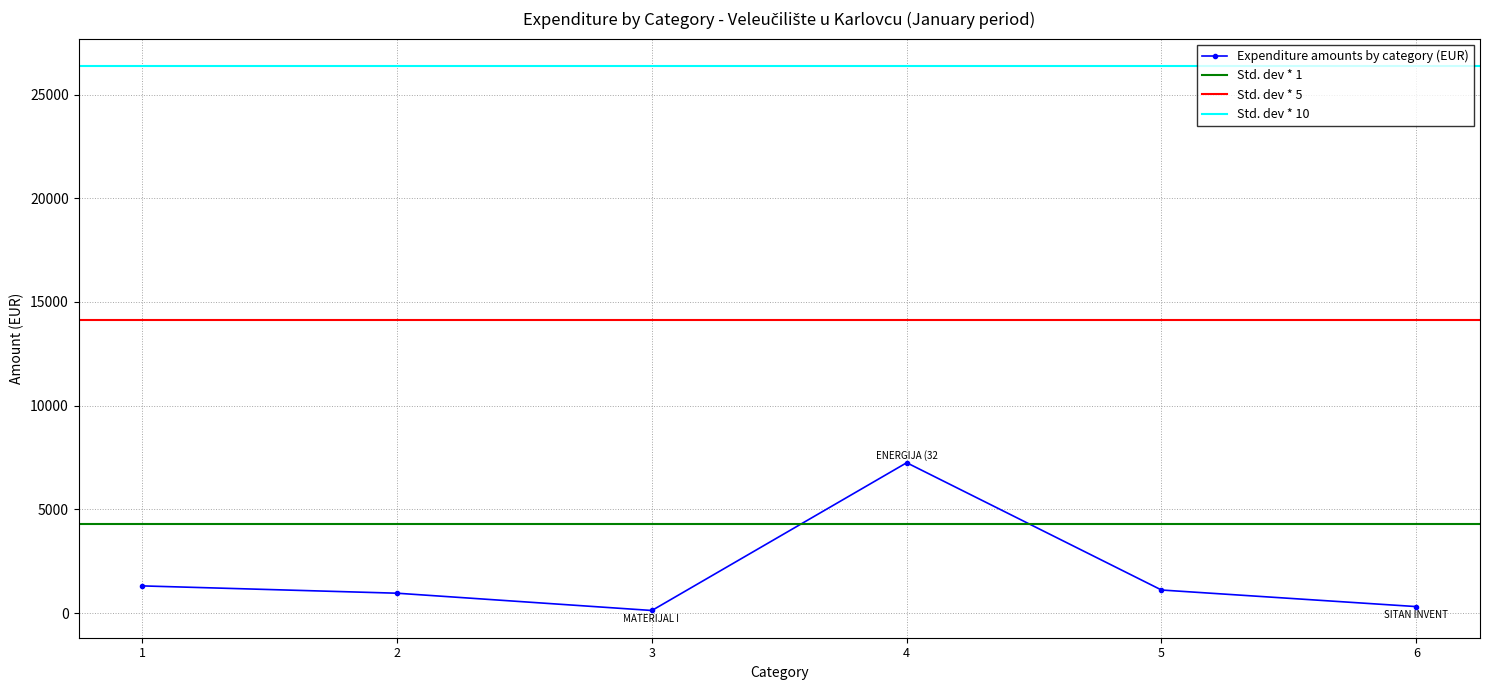

What is the smallest value displayed?

120.9